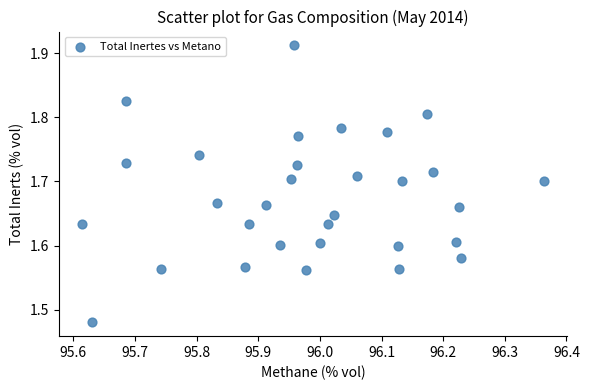

What is the range of X values (max minus min)?

0.7